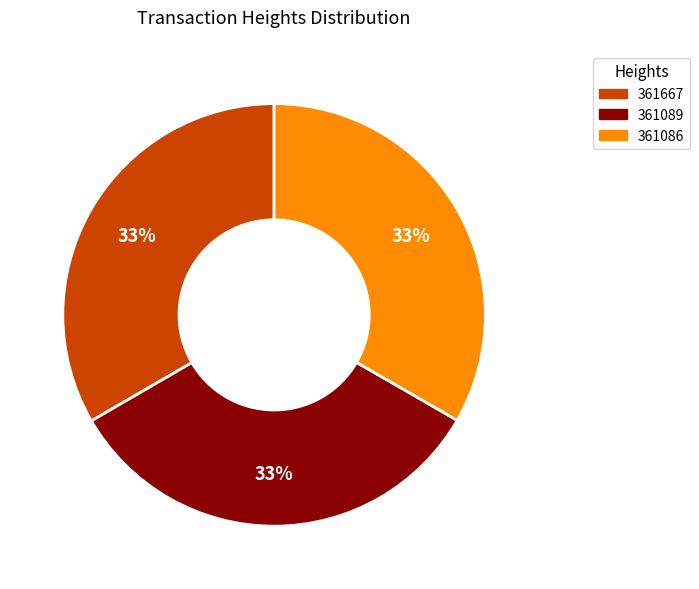

How many segments does this pie chart have?

3